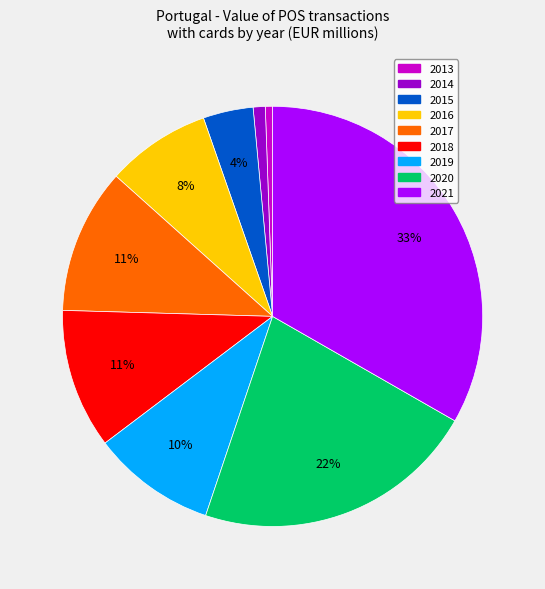

What is the largest slice in the pie chart?

2021